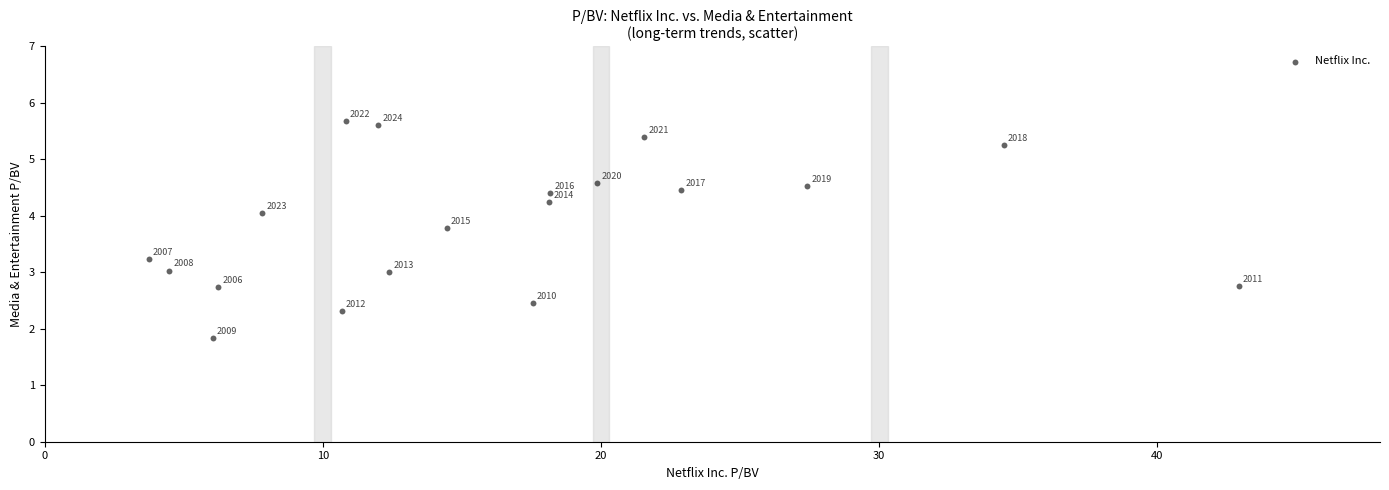

What Y value in the scatter plot is closest to 3?

3.0